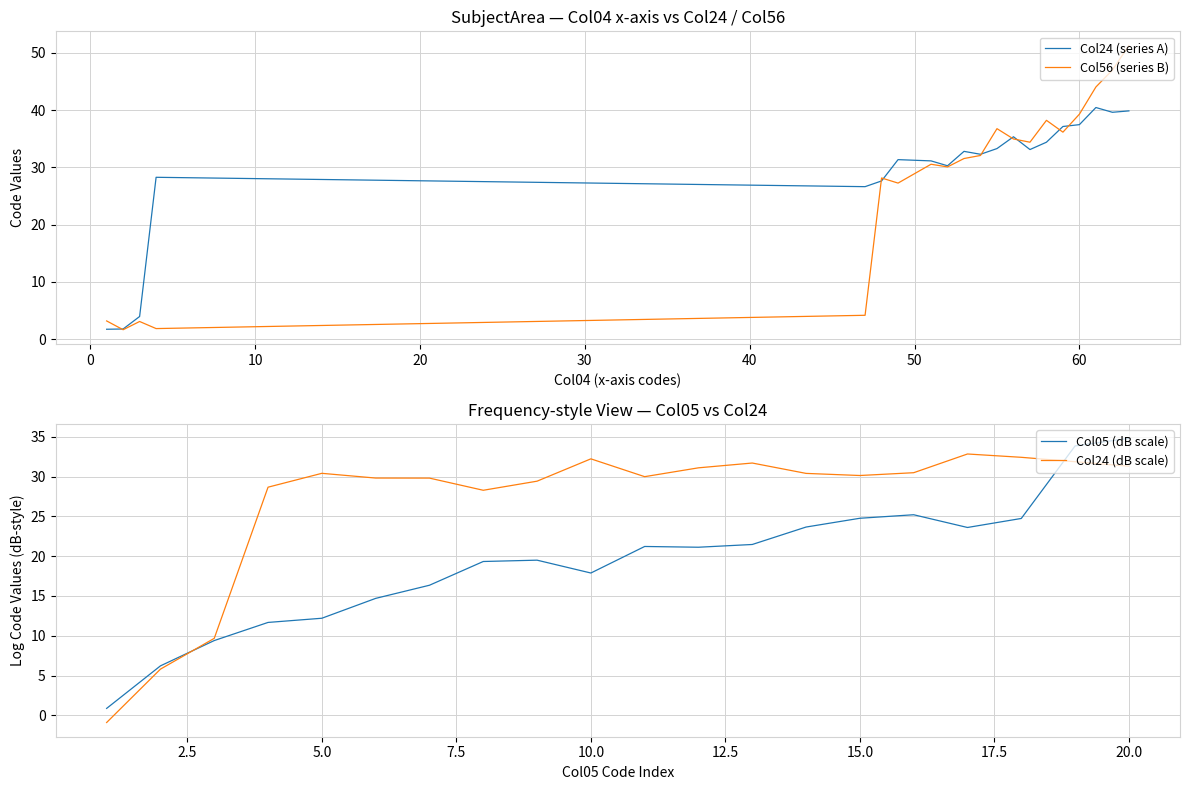

True or false: Col24 (series A) and Col24 (dB scale) cross at least once.

True